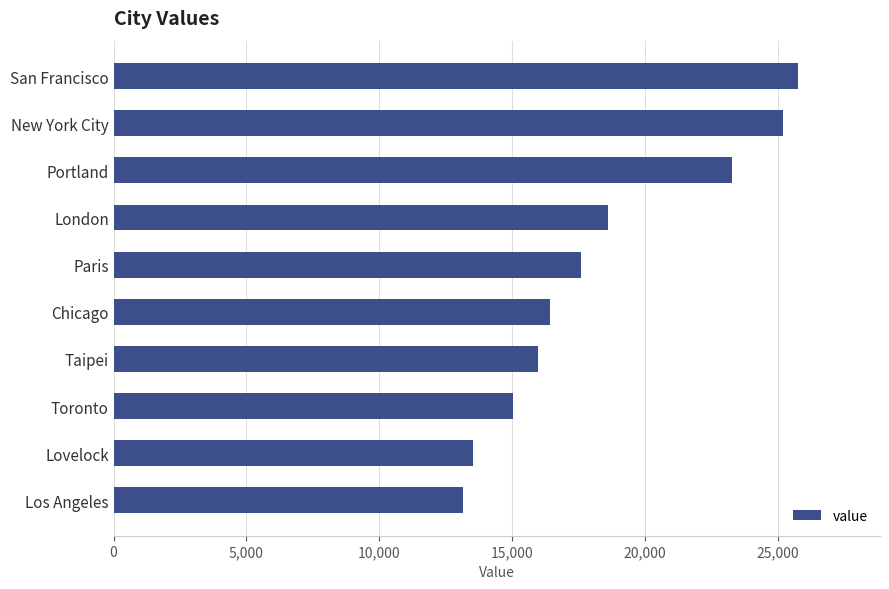

The value at London is 18614. True or false?

True